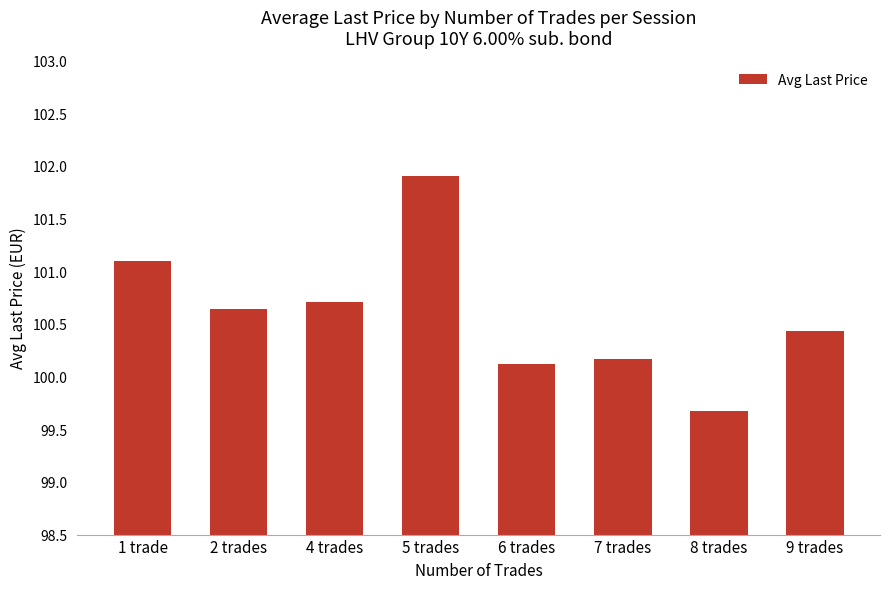

At which label is the value closest to 100?

6 trades